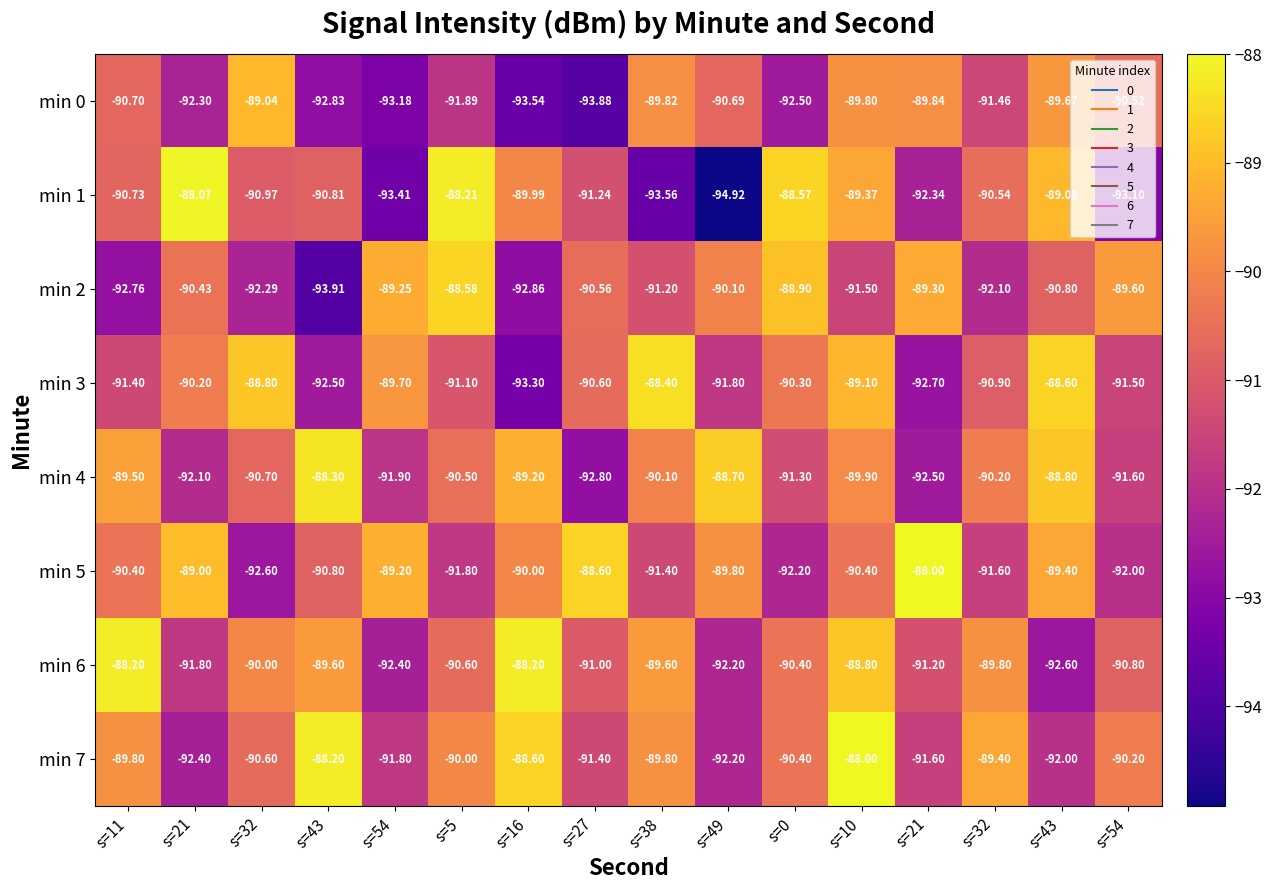

Reading left to right, list all the values displayed in this chart.

min 0: s=11=-90.7	s=21=-92.3	s=32=-89.0	s=43=-92.8	s=54=-93.2	s=5=-91.9	s=16=-93.5	s=27=-93.9	s=38=-89.8	s=49=-90.7	s=0=-92.5	s=10=-89.8	s=21=-89.8	s=32=-91.5	s=43=-89.7	s=54=-90.5
min 1: s=11=-90.7	s=21=-88.1	s=32=-91.0	s=43=-90.8	s=54=-93.4	s=5=-88.2	s=16=-90.0	s=27=-91.2	s=38=-93.6	s=49=-94.9	s=0=-88.6	s=10=-89.4	s=21=-92.3	s=32=-90.5	s=43=-89.1	s=54=-93.1
min 2: s=11=-92.8	s=21=-90.4	s=32=-92.3	s=43=-93.9	s=54=-89.2	s=5=-88.6	s=16=-92.9	s=27=-90.6	s=38=-91.2	s=49=-90.1	s=0=-88.9	s=10=-91.5	s=21=-89.3	s=32=-92.1	s=43=-90.8	s=54=-89.6
min 3: s=11=-91.4	s=21=-90.2	s=32=-88.8	s=43=-92.5	s=54=-89.7	s=5=-91.1	s=16=-93.3	s=27=-90.6	s=38=-88.4	s=49=-91.8	s=0=-90.3	s=10=-89.1	s=21=-92.7	s=32=-90.9	s=43=-88.6	s=54=-91.5
min 4: s=11=-89.5	s=21=-92.1	s=32=-90.7	s=43=-88.3	s=54=-91.9	s=5=-90.5	s=16=-89.2	s=27=-92.8	s=38=-90.1	s=49=-88.7	s=0=-91.3	s=10=-89.9	s=21=-92.5	s=32=-90.2	s=43=-88.8	s=54=-91.6
min 5: s=11=-90.4	s=21=-89.0	s=32=-92.6	s=43=-90.8	s=54=-89.2	s=5=-91.8	s=16=-90.0	s=27=-88.6	s=38=-91.4	s=49=-89.8	s=0=-92.2	s=10=-90.4	s=21=-88.0	s=32=-91.6	s=43=-89.4	s=54=-92.0
min 6: s=11=-88.2	s=21=-91.8	s=32=-90.0	s=43=-89.6	s=54=-92.4	s=5=-90.6	s=16=-88.2	s=27=-91.0	s=38=-89.6	s=49=-92.2	s=0=-90.4	s=10=-88.8	s=21=-91.2	s=32=-89.8	s=43=-92.6	s=54=-90.8
min 7: s=11=-89.8	s=21=-92.4	s=32=-90.6	s=43=-88.2	s=54=-91.8	s=5=-90.0	s=16=-88.6	s=27=-91.4	s=38=-89.8	s=49=-92.2	s=0=-90.4	s=10=-88.0	s=21=-91.6	s=32=-89.4	s=43=-92.0	s=54=-90.2